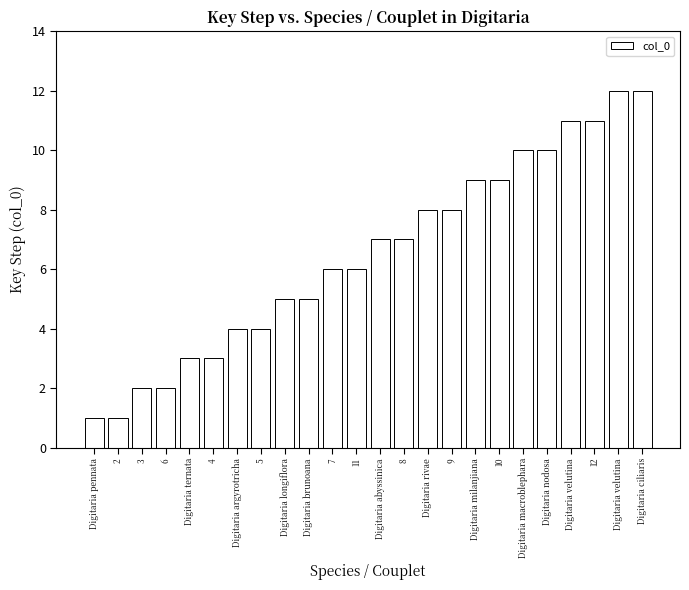

Approximately how many times larger is the value at Digitaria milanjiana compared to 6?

4.5